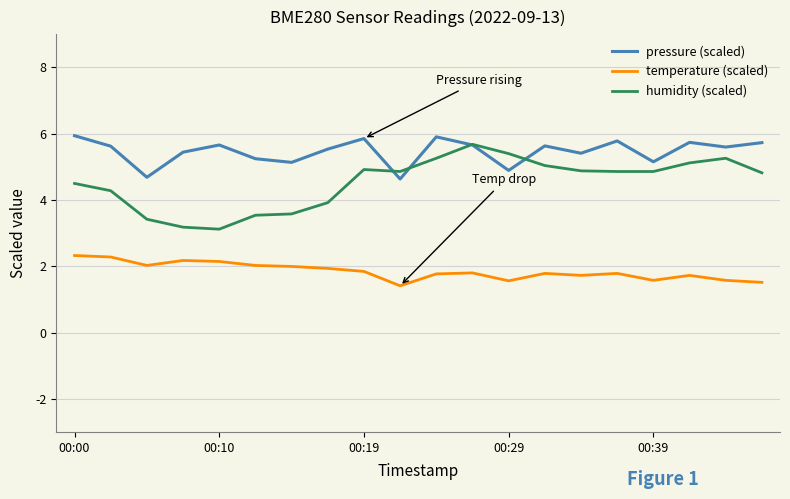

Which series has the largest total across all categories?

pressure (scaled)